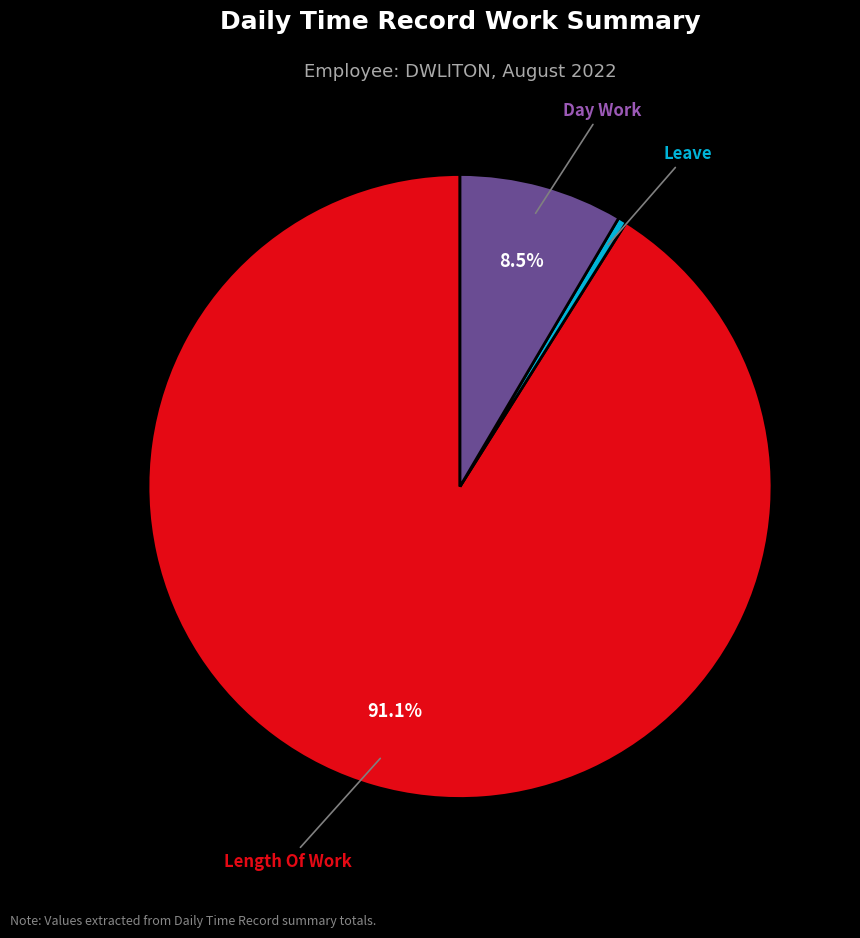

Is there a majority slice in this chart?

Yes